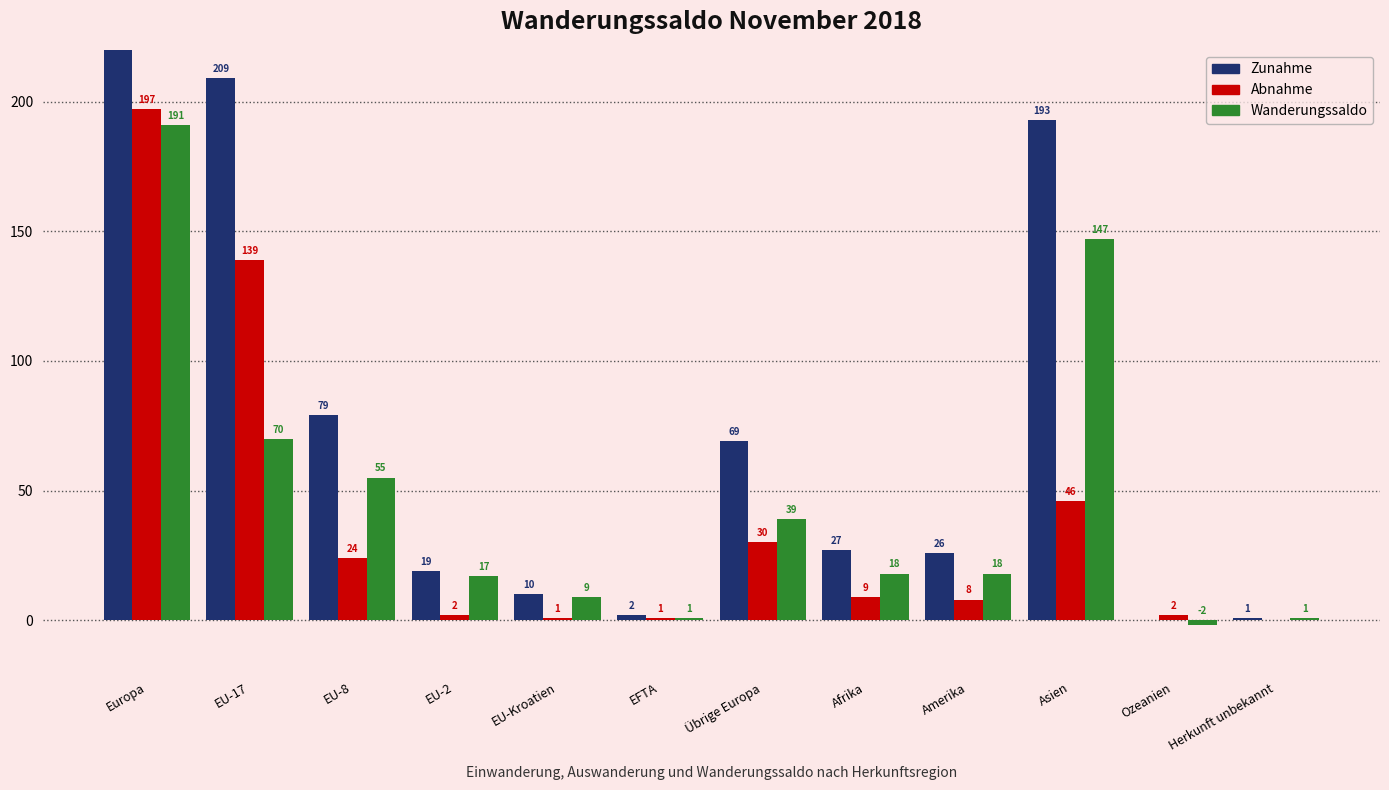

What is the difference between the Zunahme values at EU-8 and EU-2?

60